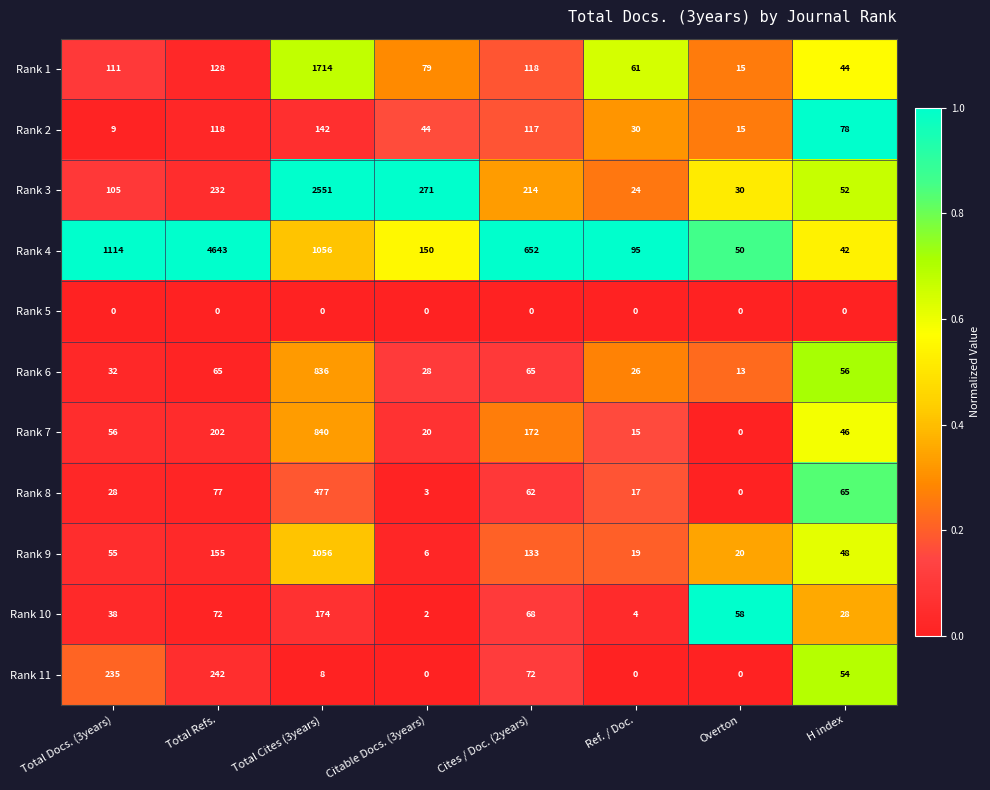

List the series in order of their peak value, highest first.

Rank 4, Rank 3, Rank 1, Rank 9, Rank 7, Rank 6, Rank 8, Rank 11, Rank 10, Rank 2, Rank 5